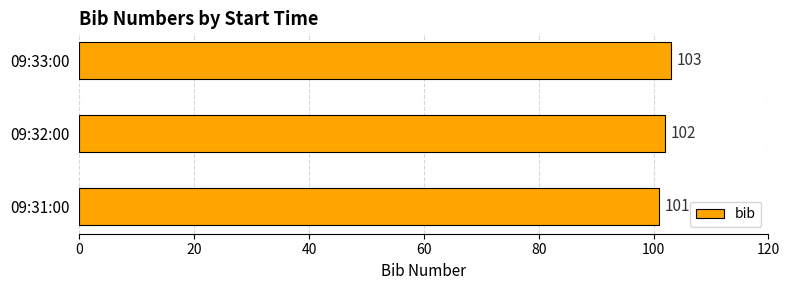

What is the average value?

102